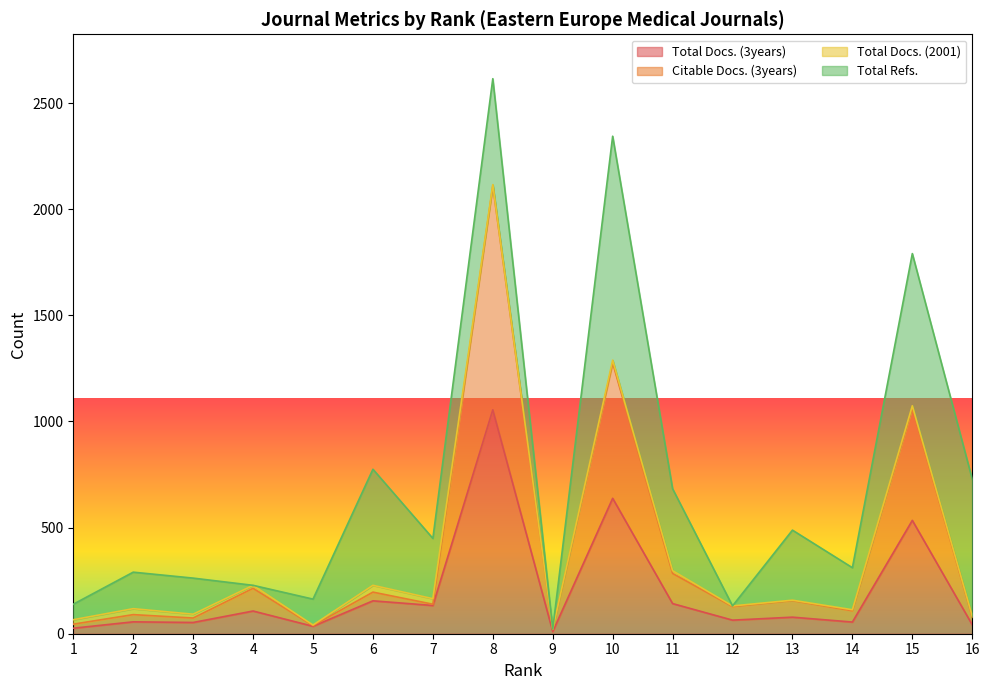

True or false: Total Docs. (3years) and Citable Docs. (3years) cross at least once.

False